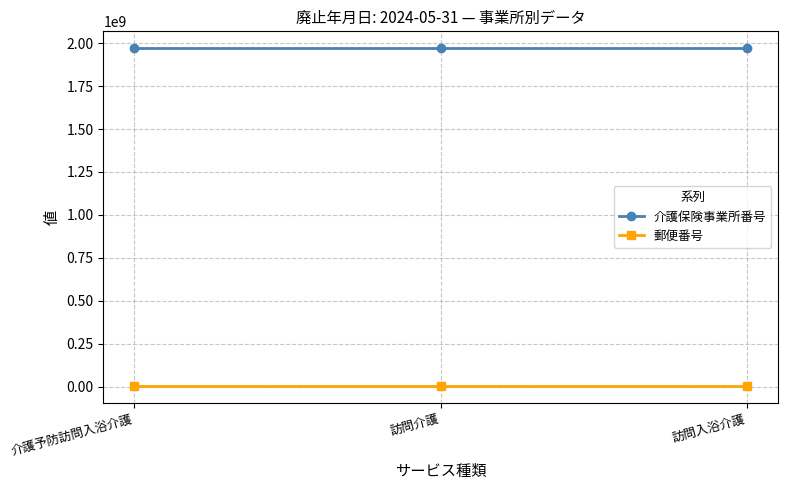

What are all the series names shown in the legend?

介護保険事業所番号, 郵便番号